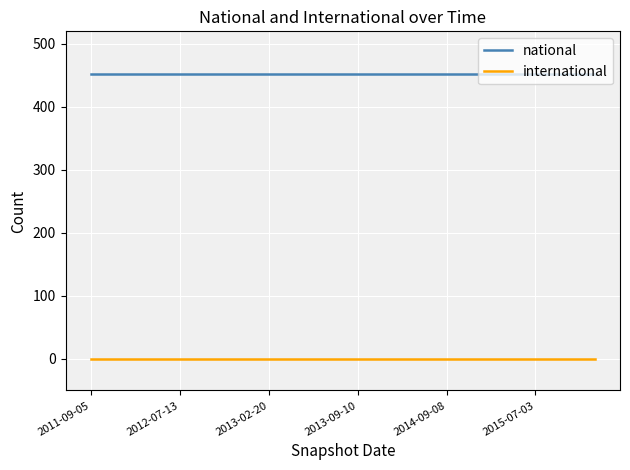

List the series in order of their overall mean, highest first.

national, international